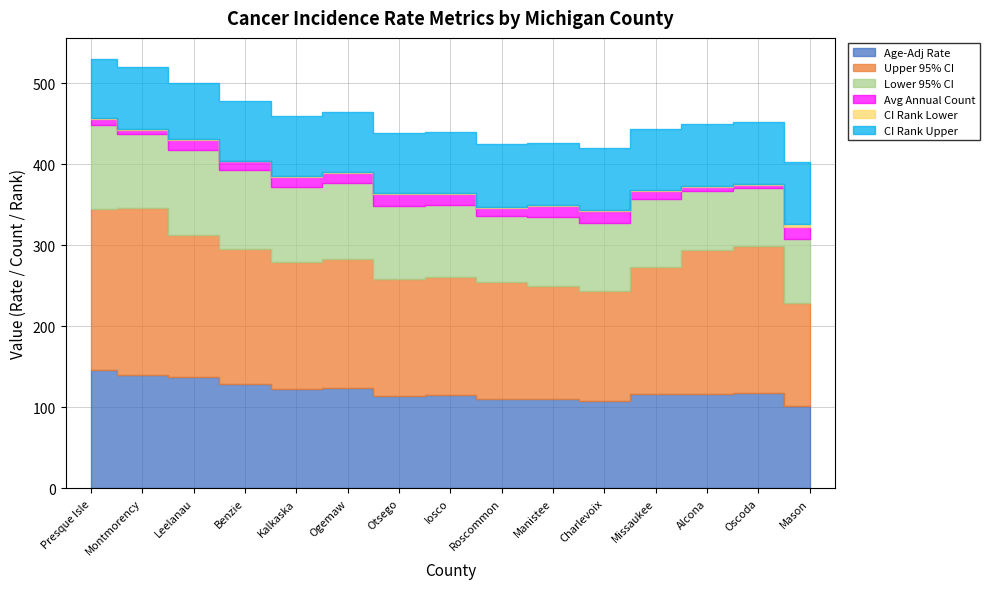

The value of CI Rank Lower at Iosco is 1.0. True or false?

True